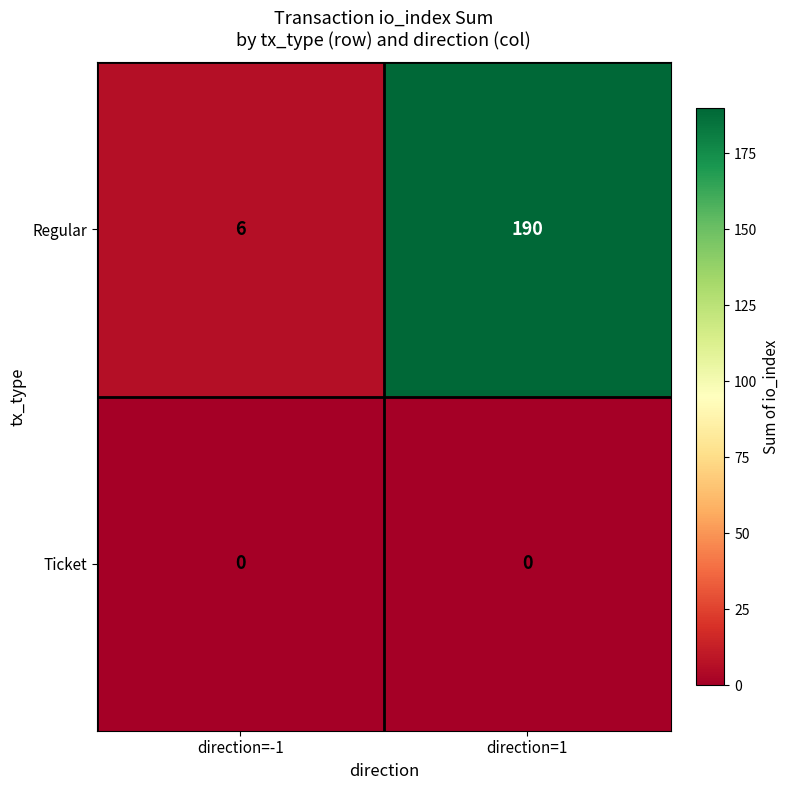

Which category has the highest value across all series?

direction=1